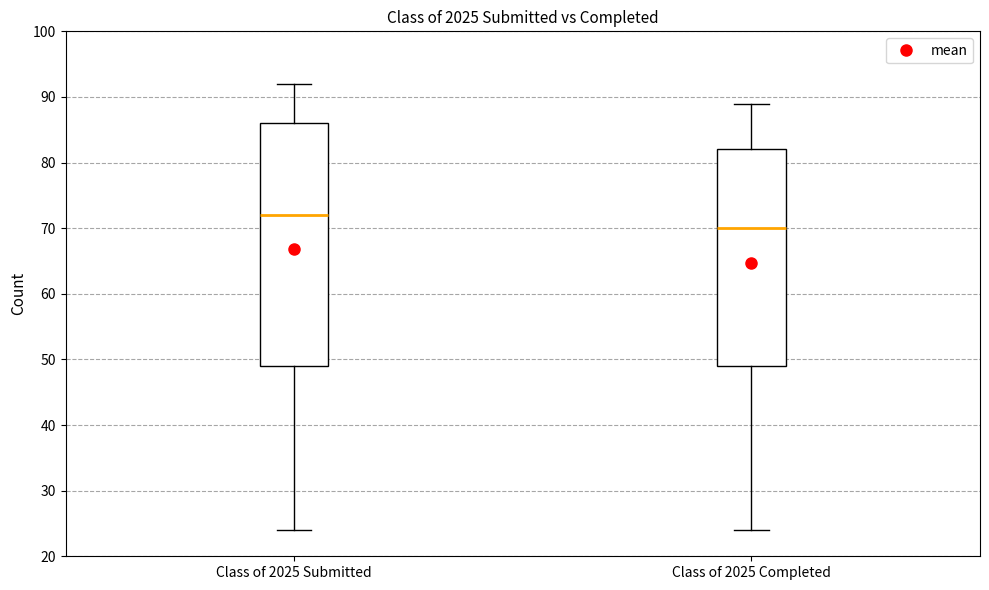

Where does the median line of the box for Class of 2025 Submitted sit on the y-axis? The values are not printed on the chart, so give them approximately, as read against the axis.

72